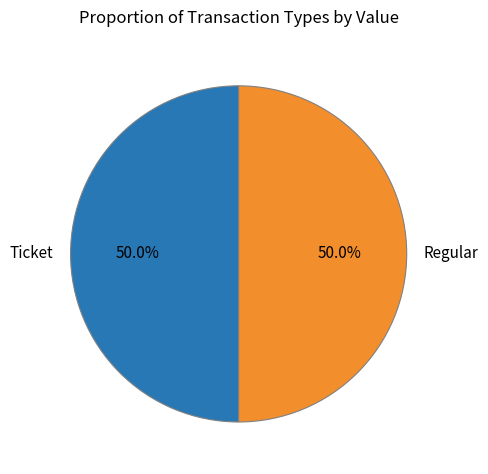

What percentage is the Regular slice, to the nearest percent?

50%